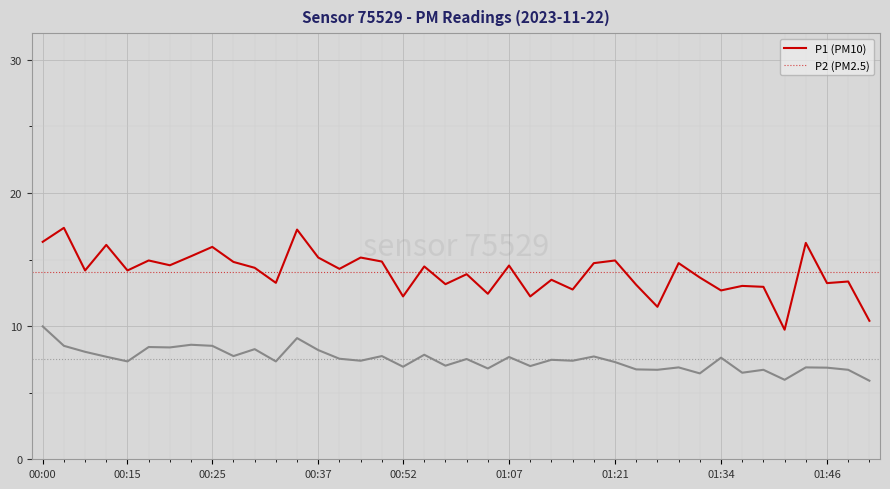

What is the maximum value shown in the chart?

17.4